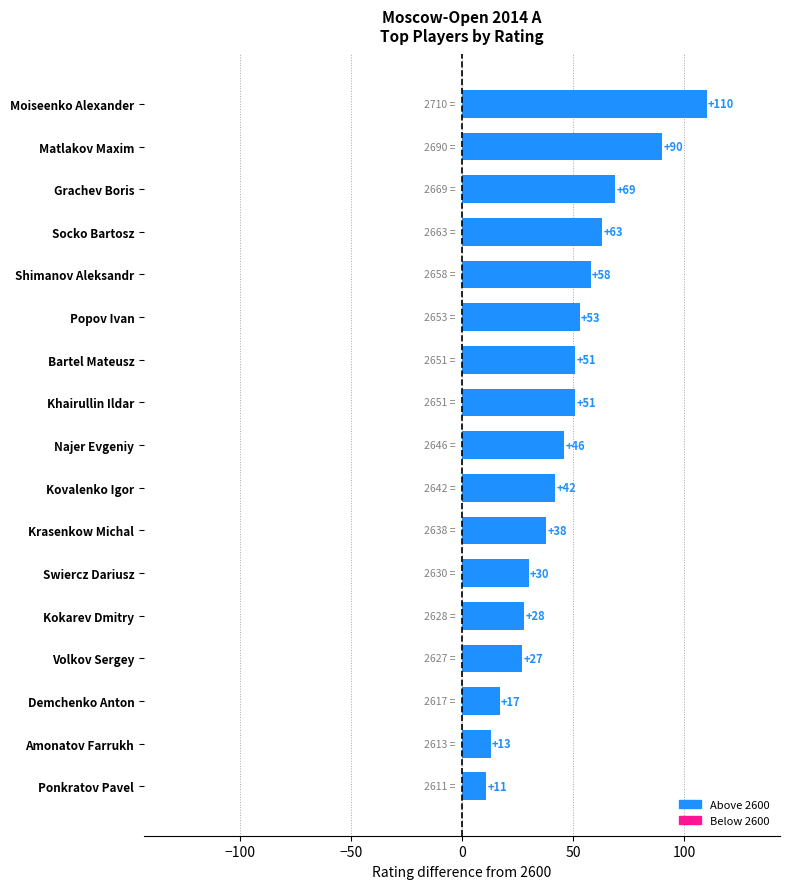

Where is the data nearest to the value 60?

Shimanov Aleksandr